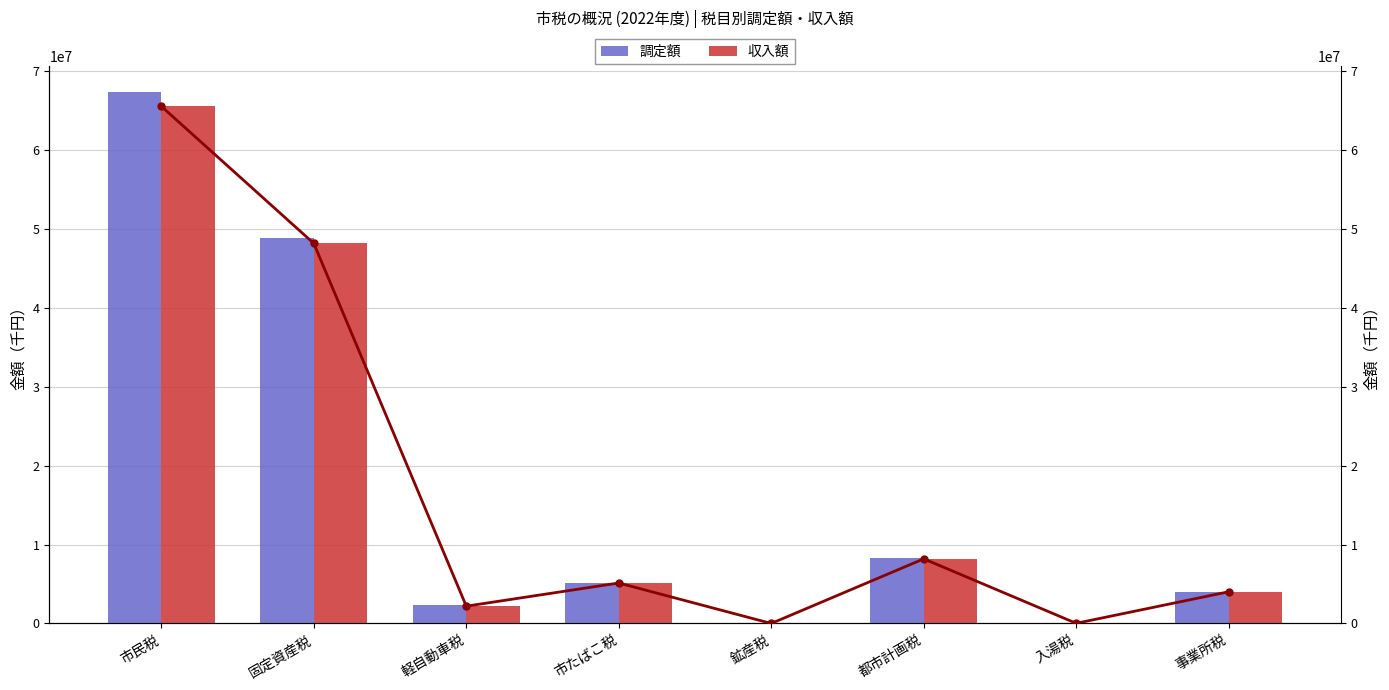

Is it true that 収入額 equals 3784504 at 軽自動車税?

False